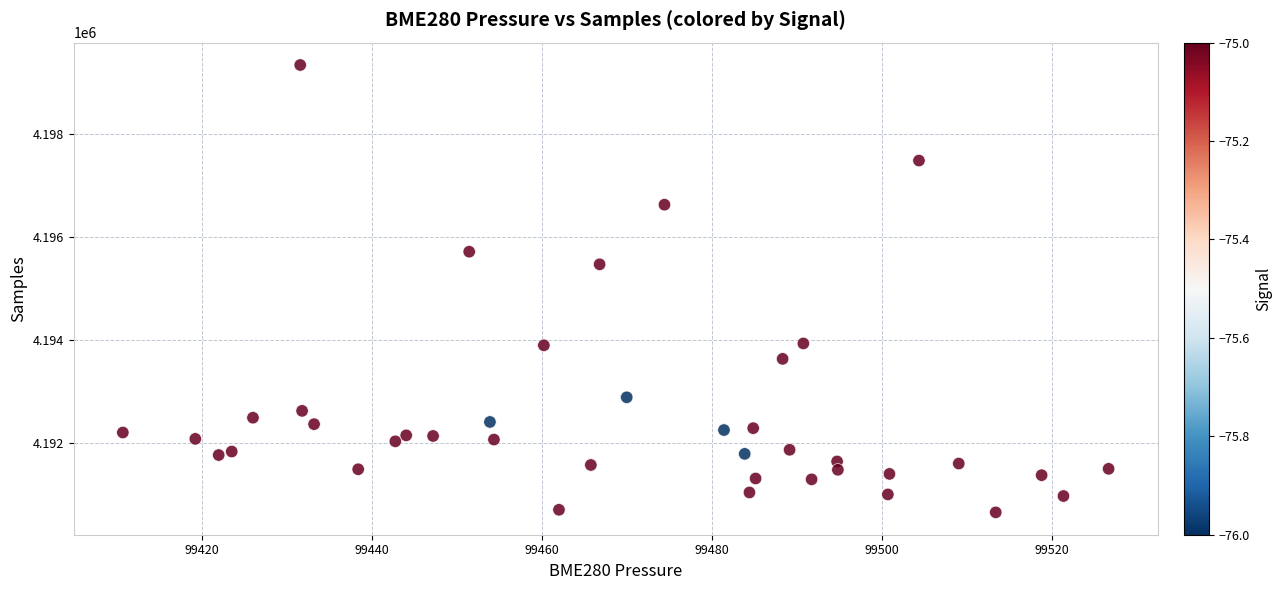

What Y value in the scatter plot is closest to 4194990?

4195463